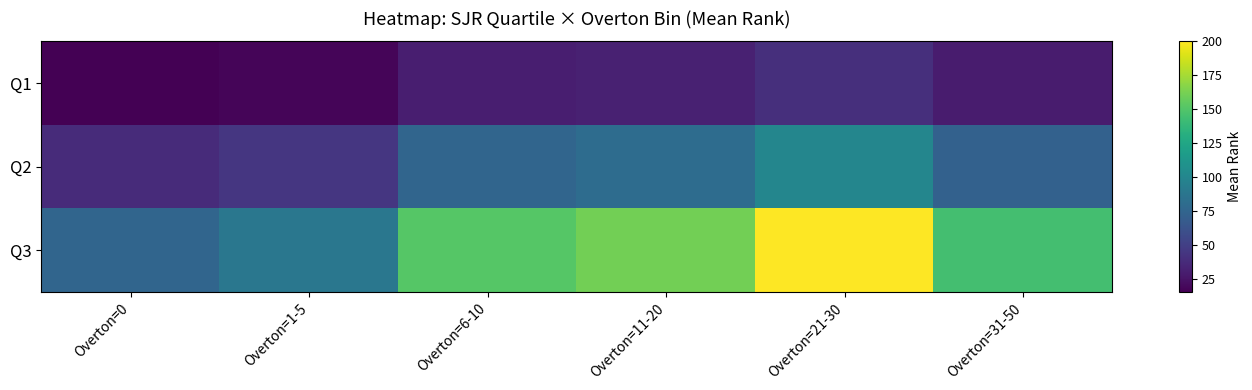

At Overton=11-20, list the series in order from smallest to largest.

Q1, Q2, Q3